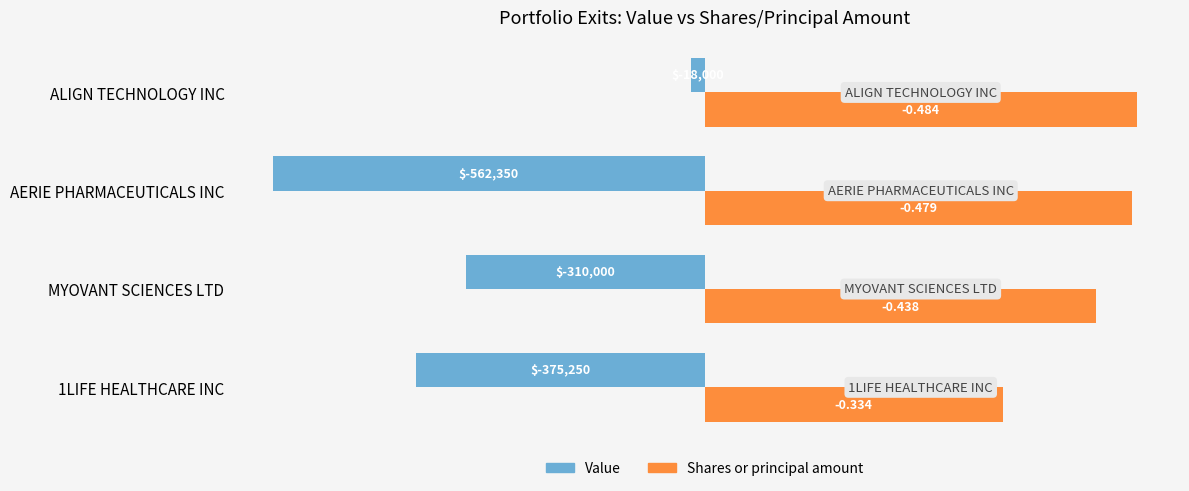

What are all the series names shown in the legend?

Value, Shares or principal amount